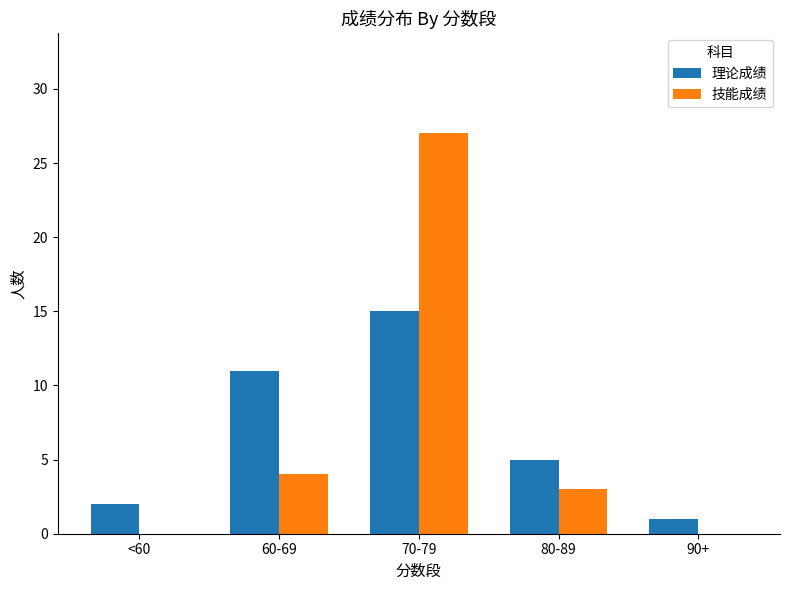

Reading right to left, list all the values displayed in this chart.

理论成绩: 1	5	15	11	2
技能成绩: 0	3	27	4	0